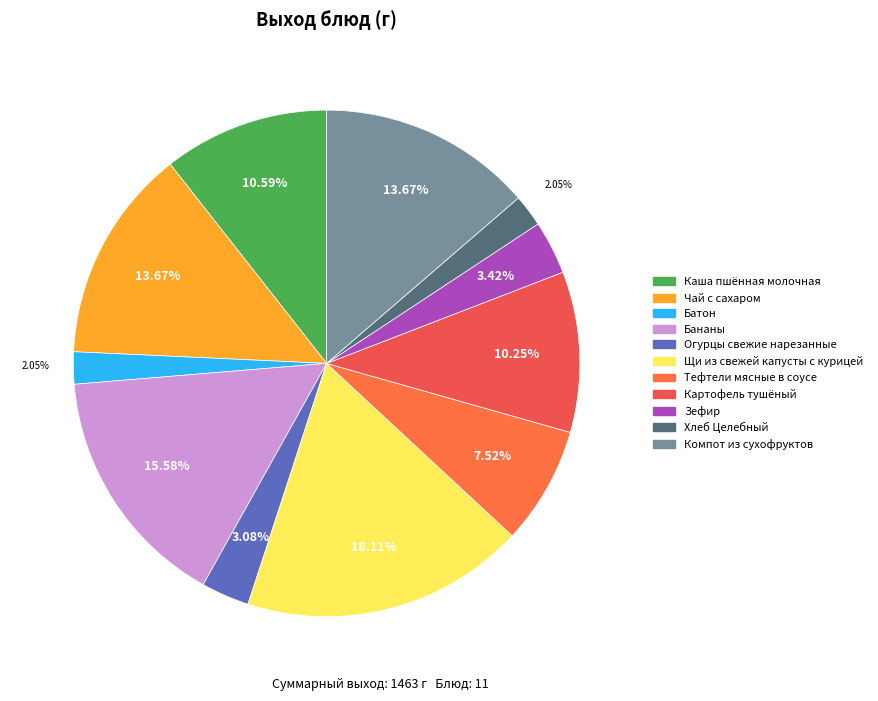

Approximately how many times larger is the value at Картофель тушёный compared to Зефир?

3.0